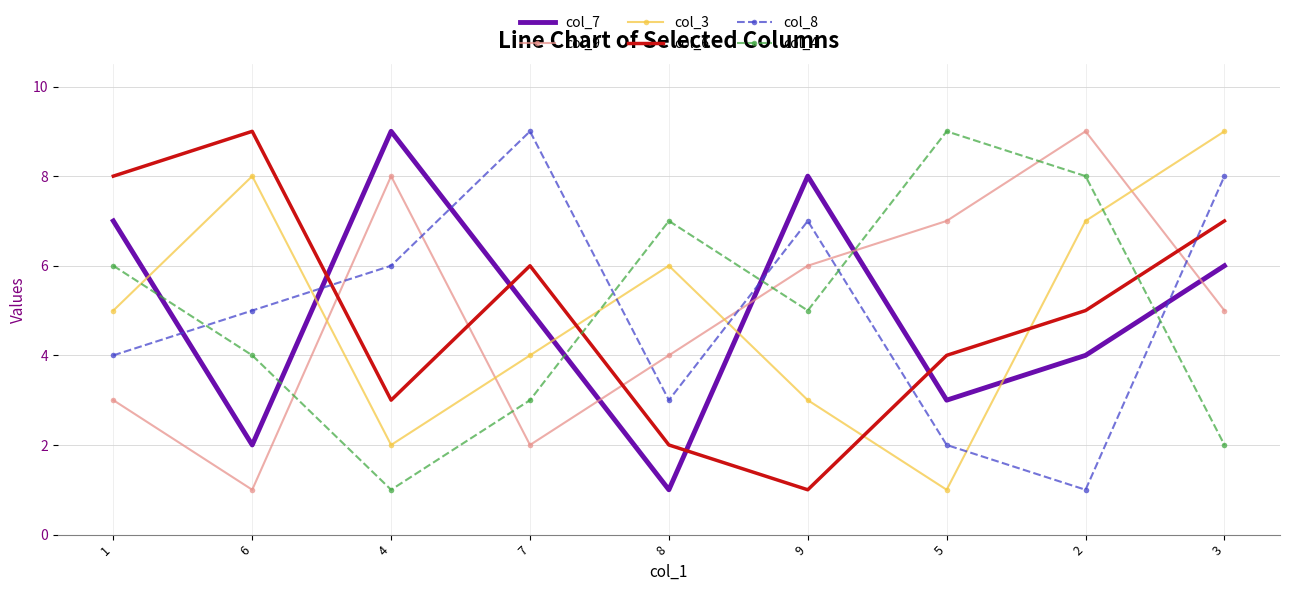

The value of col_7 at 6 is 3. True or false?

False